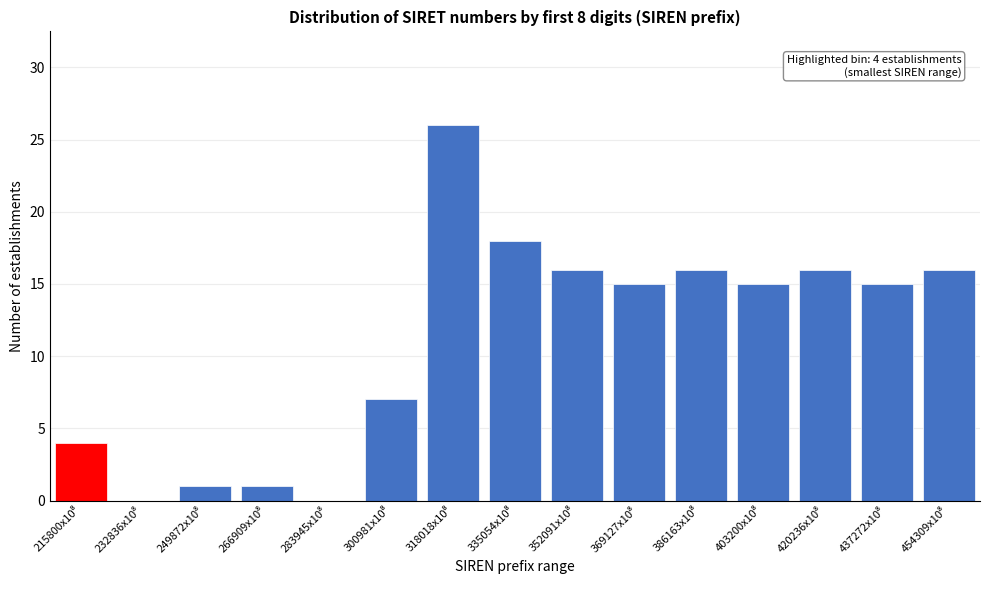

What is the sum of all values?

166